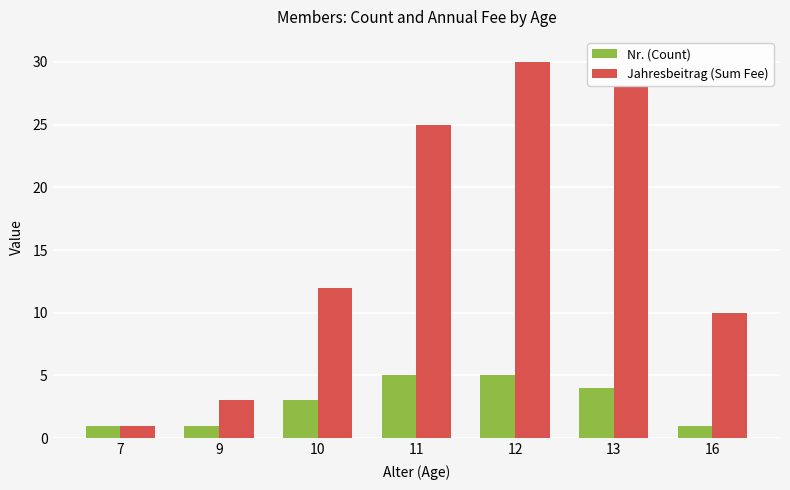

What is the total value across all series at 11?

30